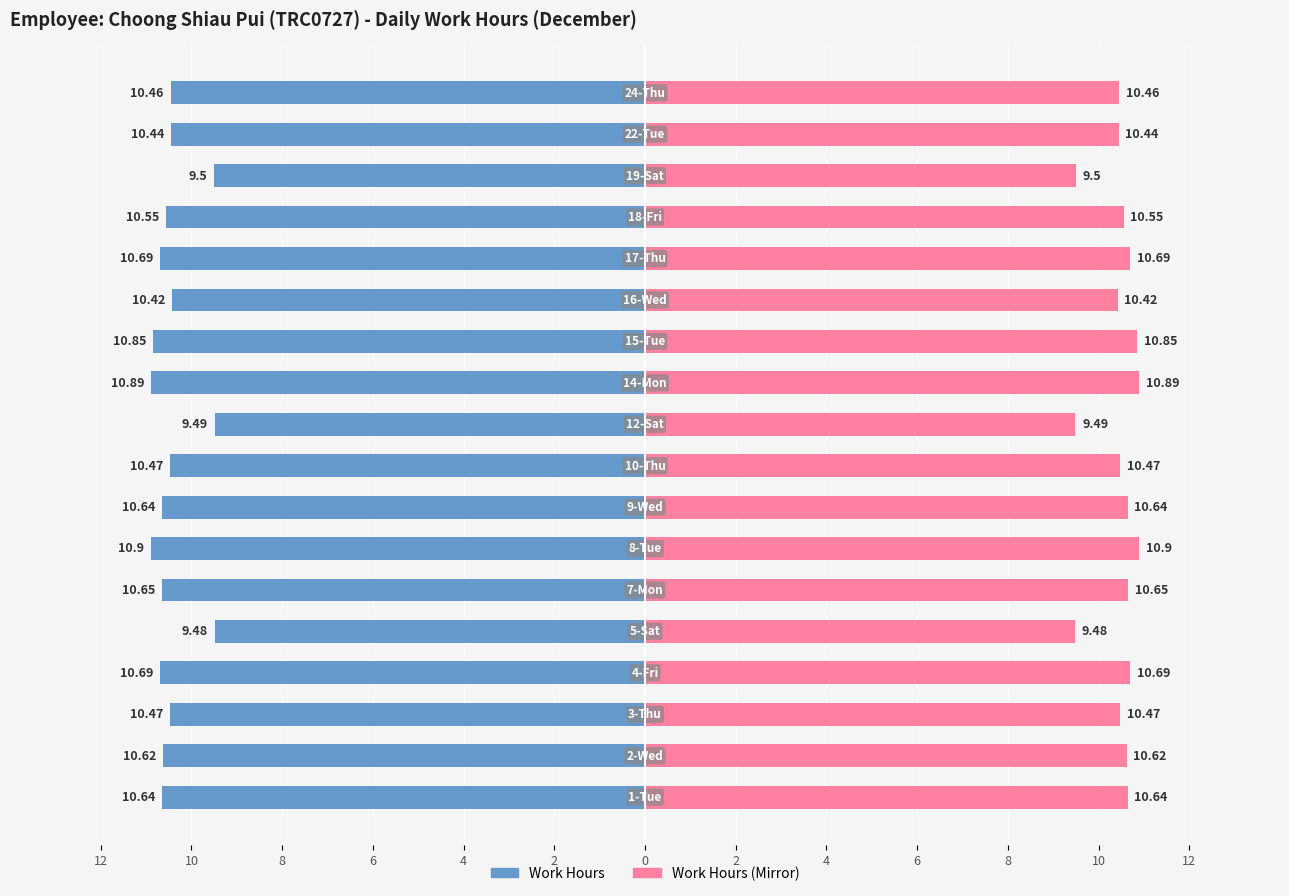

Are the bars grouped side by side (vs. stacked)?

Yes